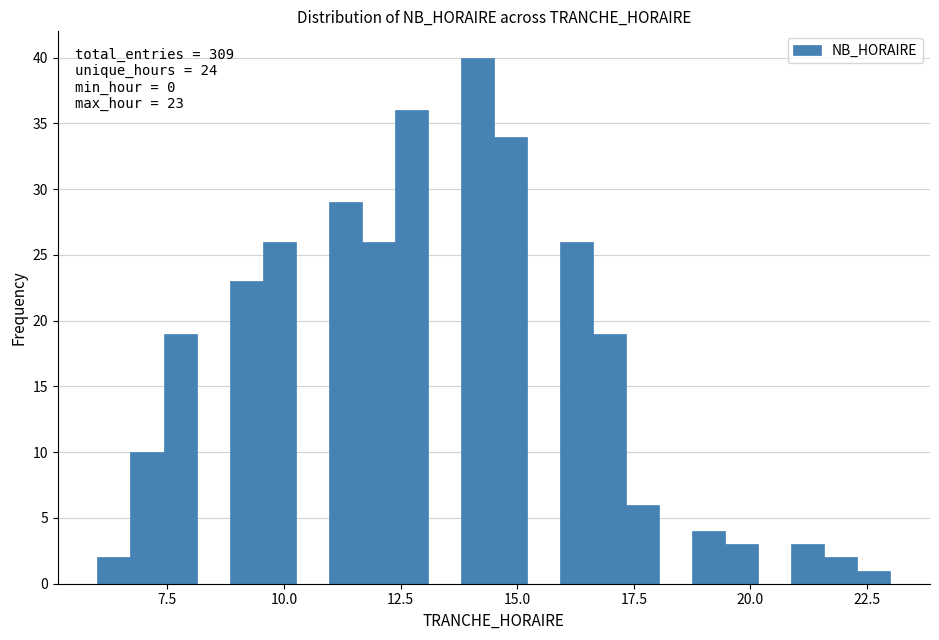

Around what value on the x-axis is the tallest bar? Give the approximate position of its centre, as read against the axis.

14.0